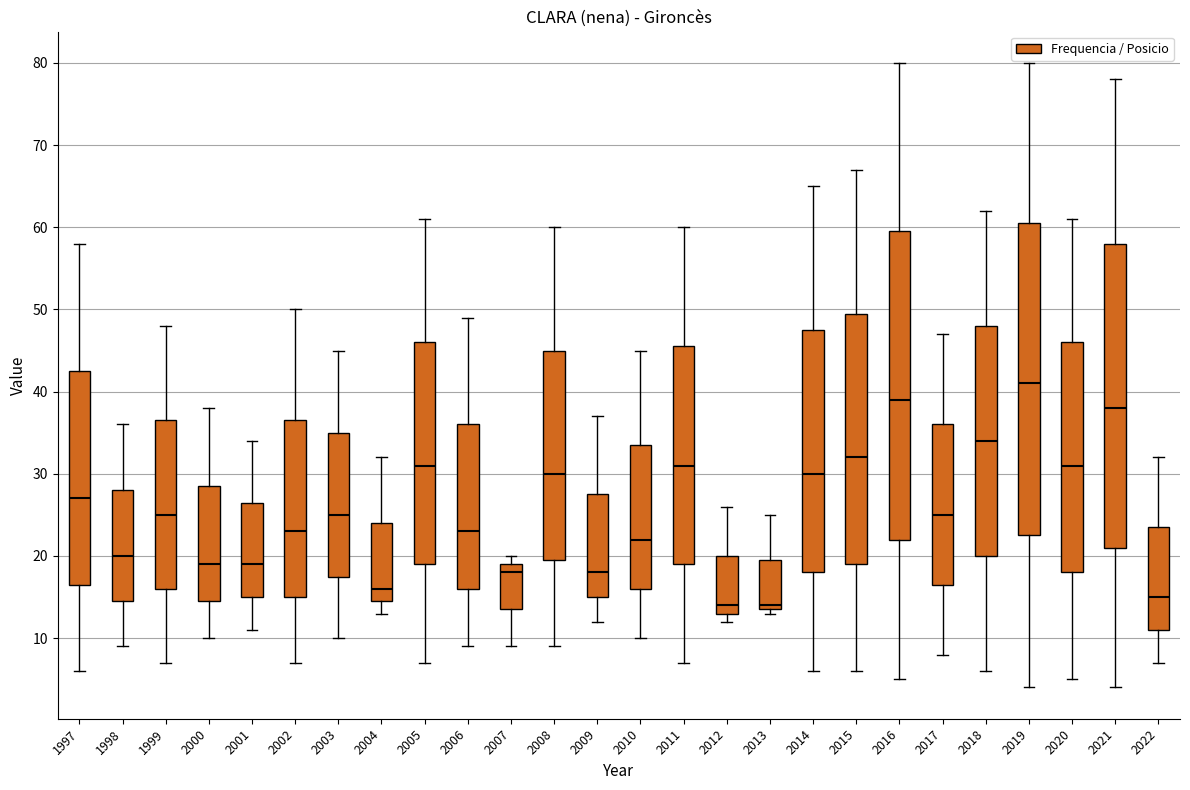

Reading left to right, read every box against the y-axis: the position of its median line, the range the box covers, and the ends of its whiskers. The values are not printed on the chart, so give them approximately, as read against the axis.

1997: median 27, box 17 to 43, whiskers 6 to 58
1998: median 20, box 15 to 28, whiskers 9 to 36
1999: median 25, box 16 to 37, whiskers 7 to 48
2000: median 19, box 15 to 29, whiskers 10 to 38
2001: median 19, box 15 to 27, whiskers 11 to 34
2002: median 23, box 15 to 37, whiskers 7 to 50
2003: median 25, box 18 to 35, whiskers 10 to 45
2004: median 16, box 15 to 24, whiskers 13 to 32
2005: median 31, box 19 to 46, whiskers 7 to 61
2006: median 23, box 16 to 36, whiskers 9 to 49
2007: median 18, box 14 to 19, whiskers 9 to 20
2008: median 30, box 20 to 45, whiskers 9 to 60
2009: median 18, box 15 to 28, whiskers 12 to 37
2010: median 22, box 16 to 34, whiskers 10 to 45
2011: median 31, box 19 to 46, whiskers 7 to 60
2012: median 14, box 13 to 20, whiskers 12 to 26
2013: median 14 (just above the box's lower edge), box 14 to 20, whiskers 13 to 25
2014: median 30, box 18 to 48, whiskers 6 to 65
2015: median 32, box 19 to 50, whiskers 6 to 67
2016: median 39, box 22 to 60, whiskers 5 to 80
2017: median 25, box 17 to 36, whiskers 8 to 47
2018: median 34, box 20 to 48, whiskers 6 to 62
2019: median 41, box 23 to 61, whiskers 4 to 80
2020: median 31, box 18 to 46, whiskers 5 to 61
2021: median 38, box 21 to 58, whiskers 4 to 78
2022: median 15, box 11 to 24, whiskers 7 to 32